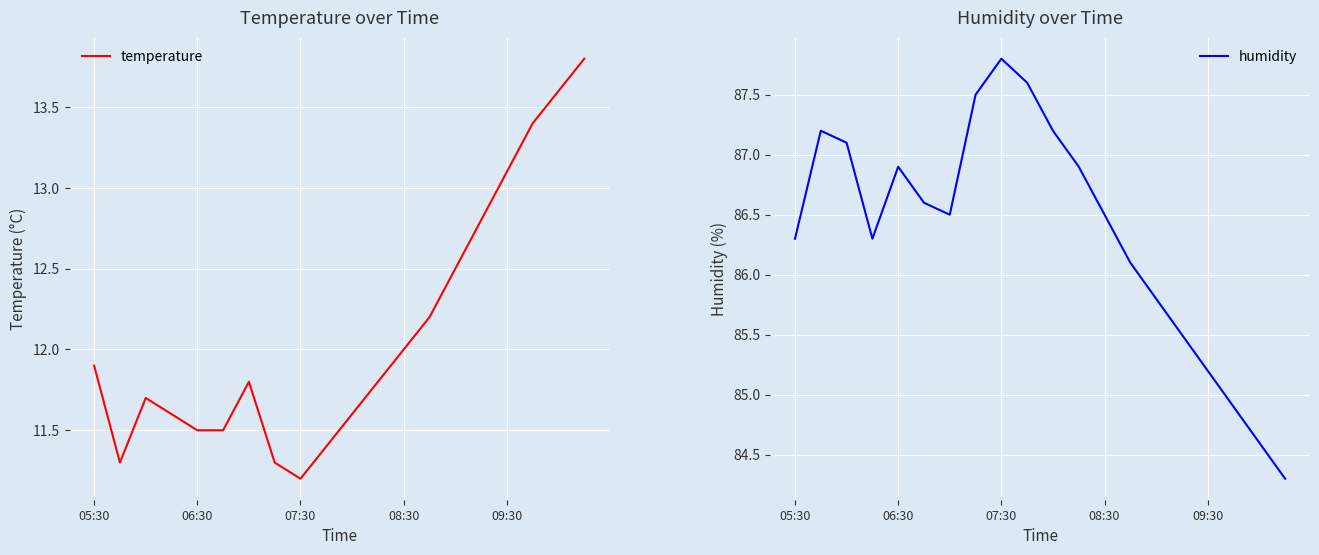

What is the maximum value for humidity?

87.8